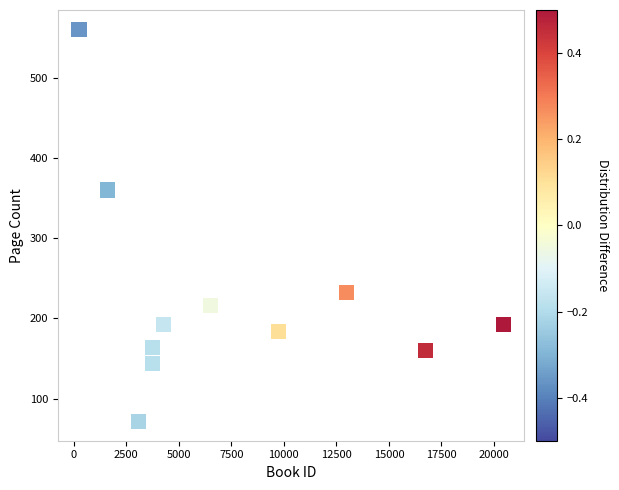

What Y value in the scatter plot is closest to 316?

360